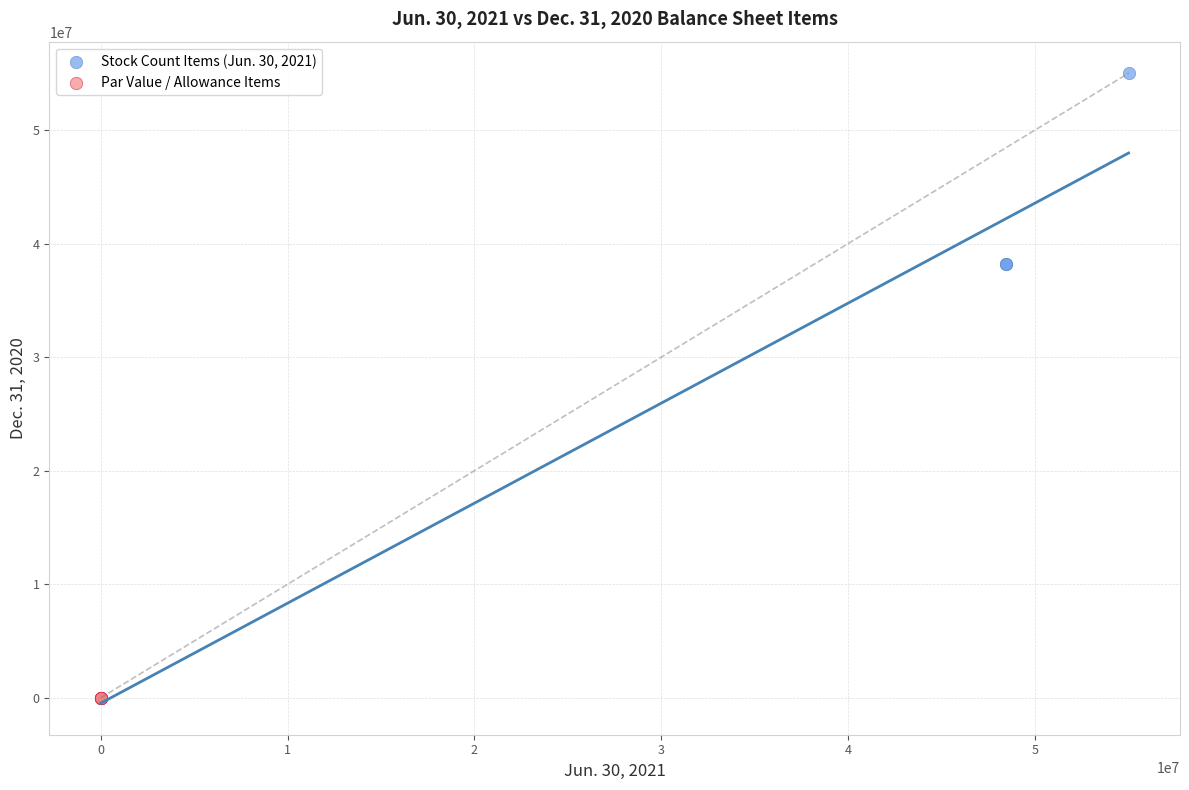

Which series has the largest Y range (max minus min)?

Stock Count Items (Jun. 30, 2021)